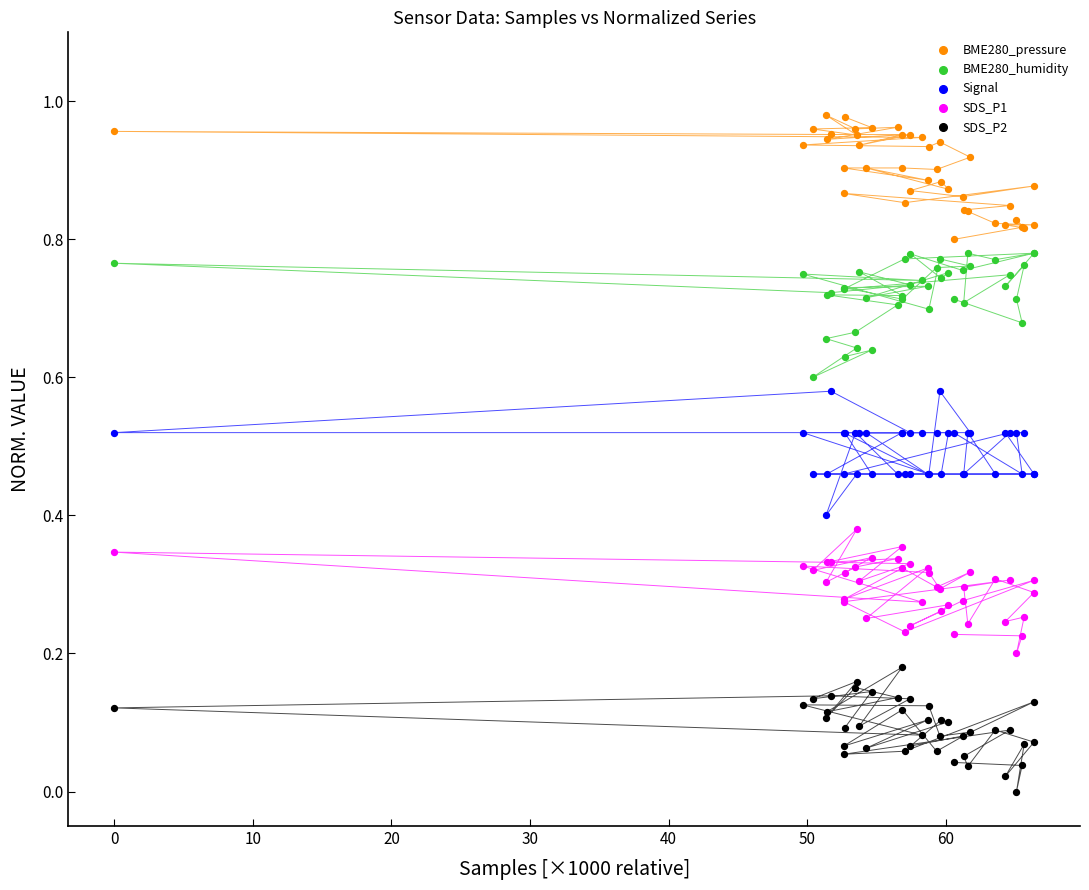

What is the X range (max minus min) for the scatter plot?

66.4